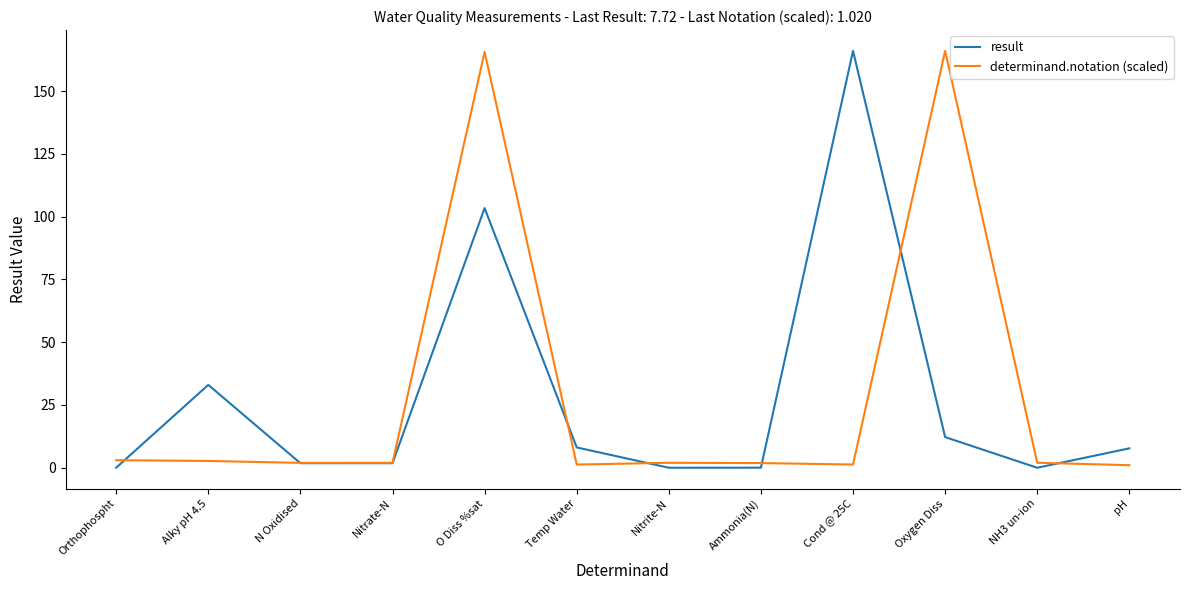

The value of result at Orthophospht is 0.0. True or false?

True